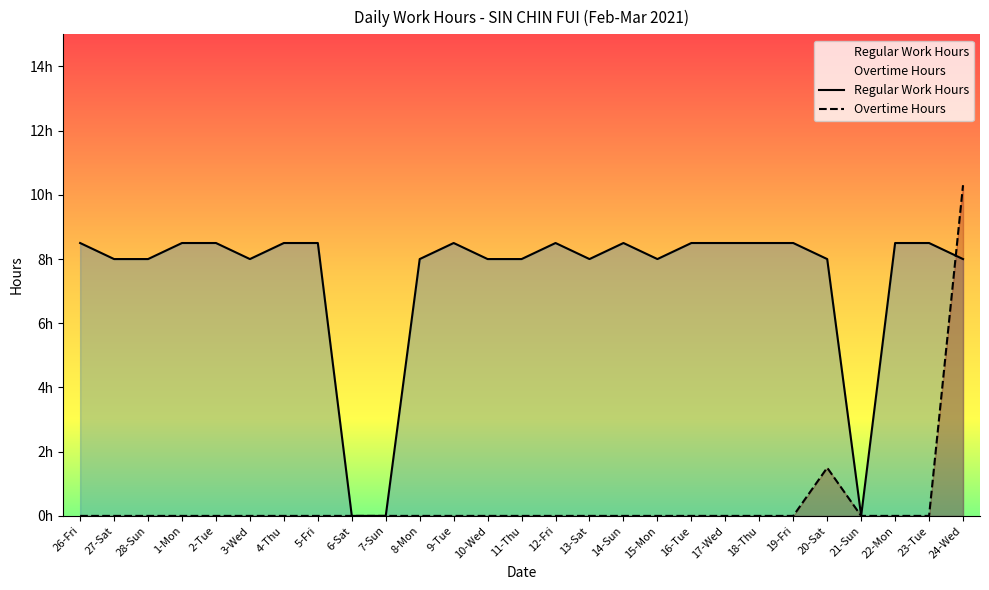

Where does the Regular Work Hours series first go above 8?

26-Fri